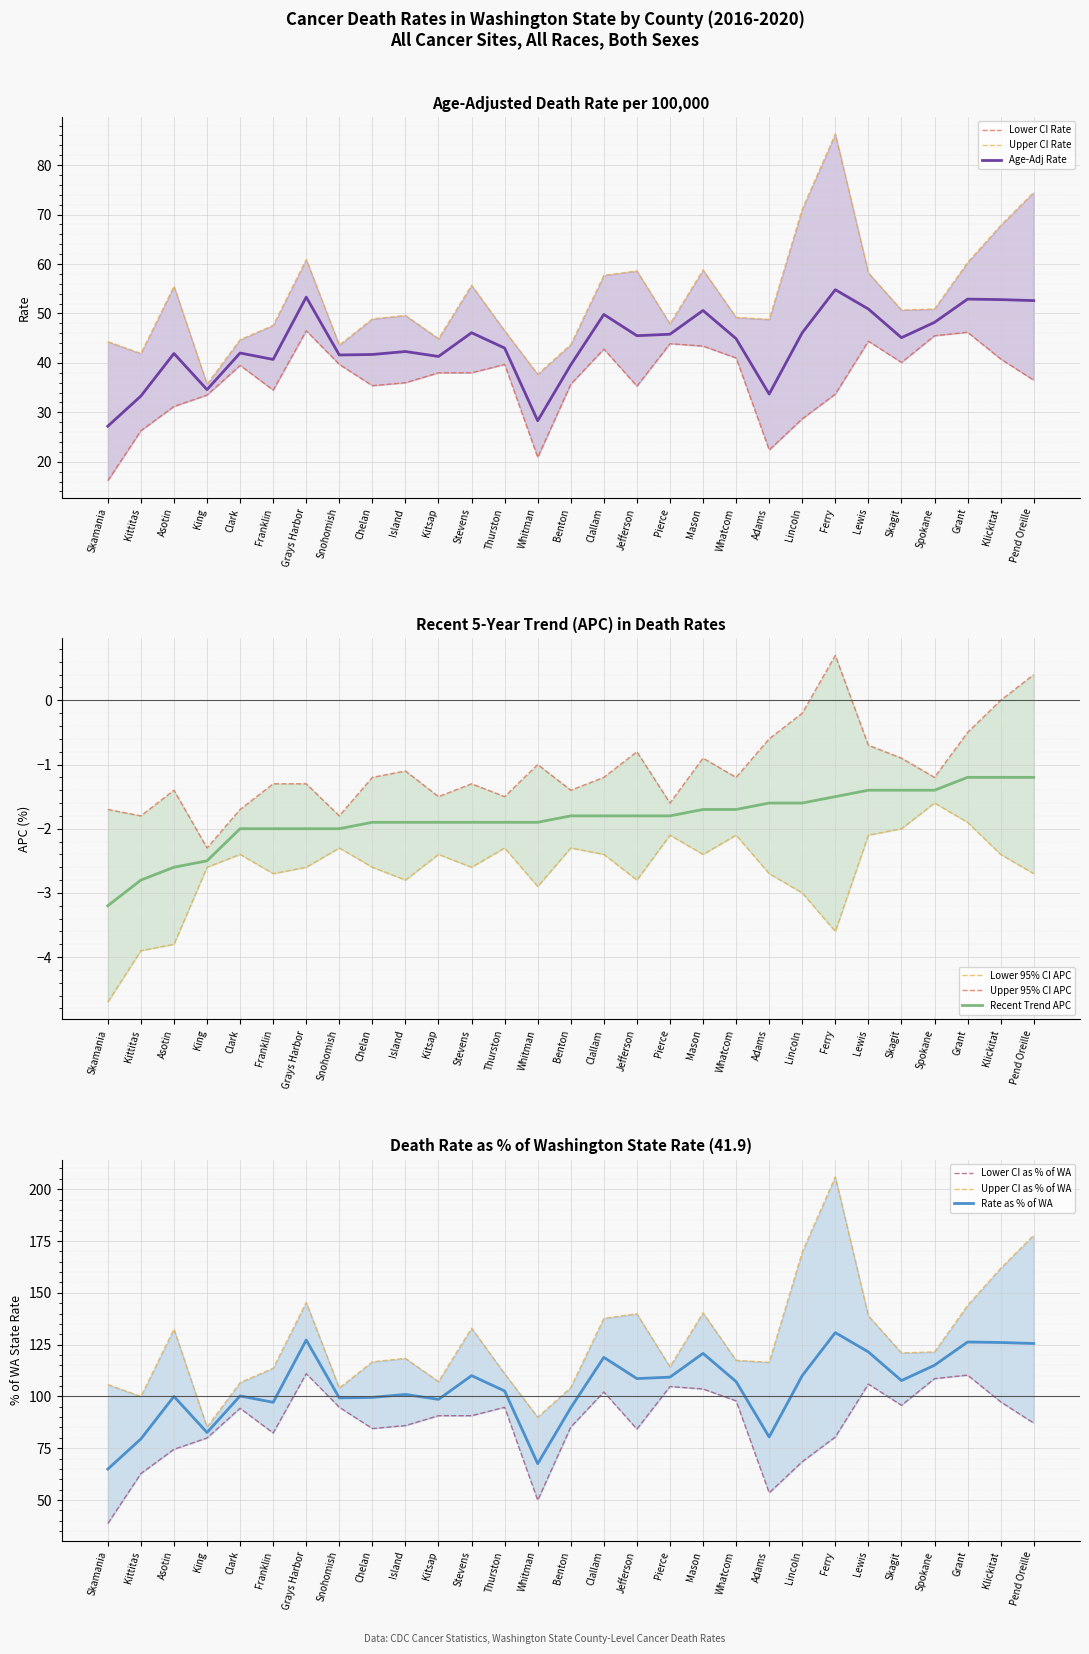

What position from the right is Chelan?

21